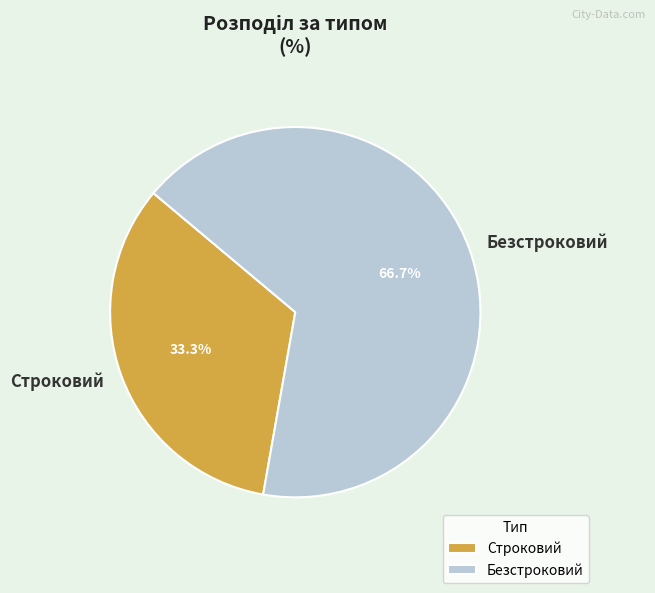

Which category has the smallest portion of the pie?

Строковий